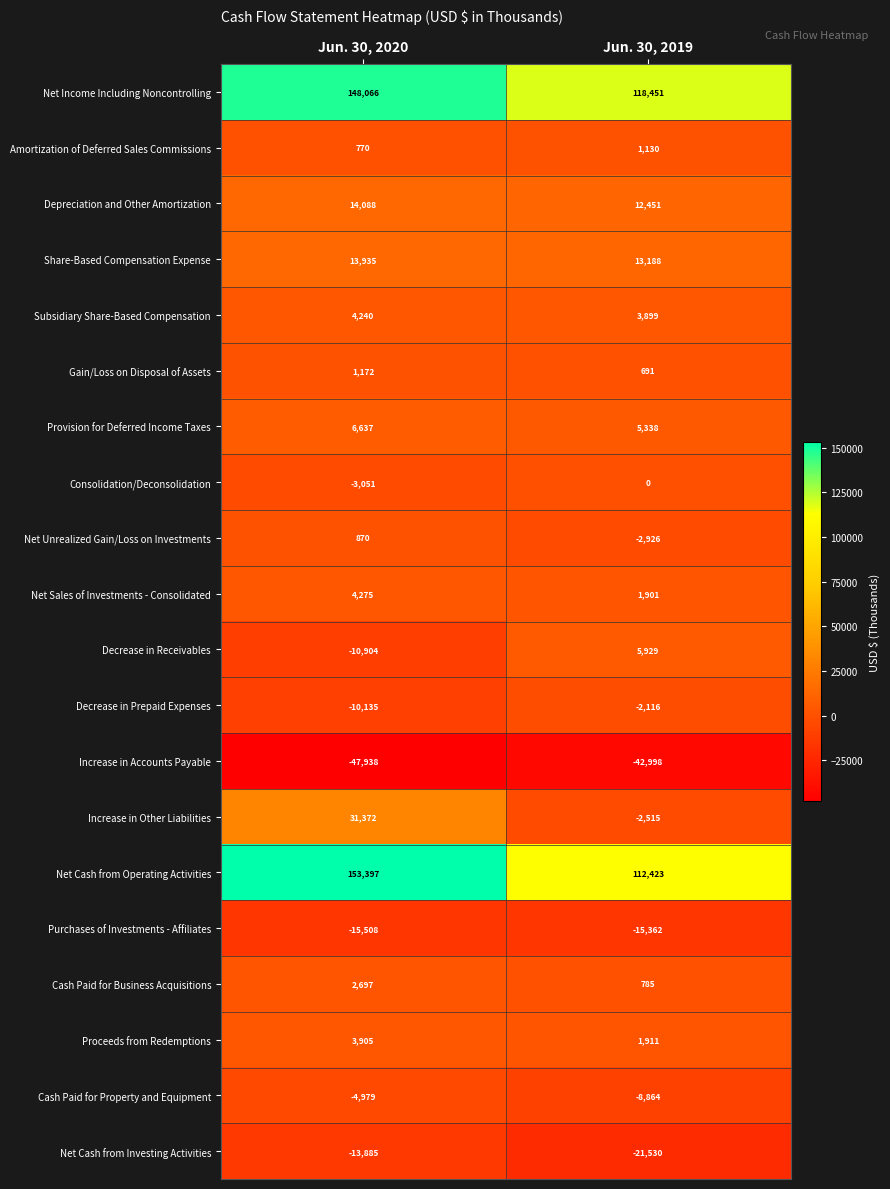

Which label corresponds to the smallest value in the chart?

Jun. 30, 2020